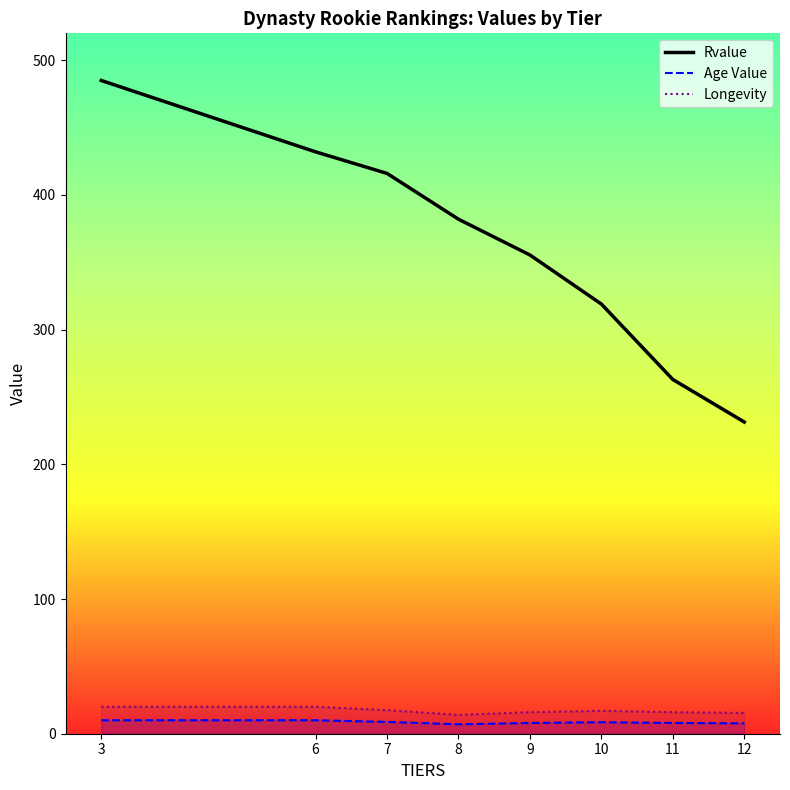

True or false: Age Value has a value of 12 at 10.

False